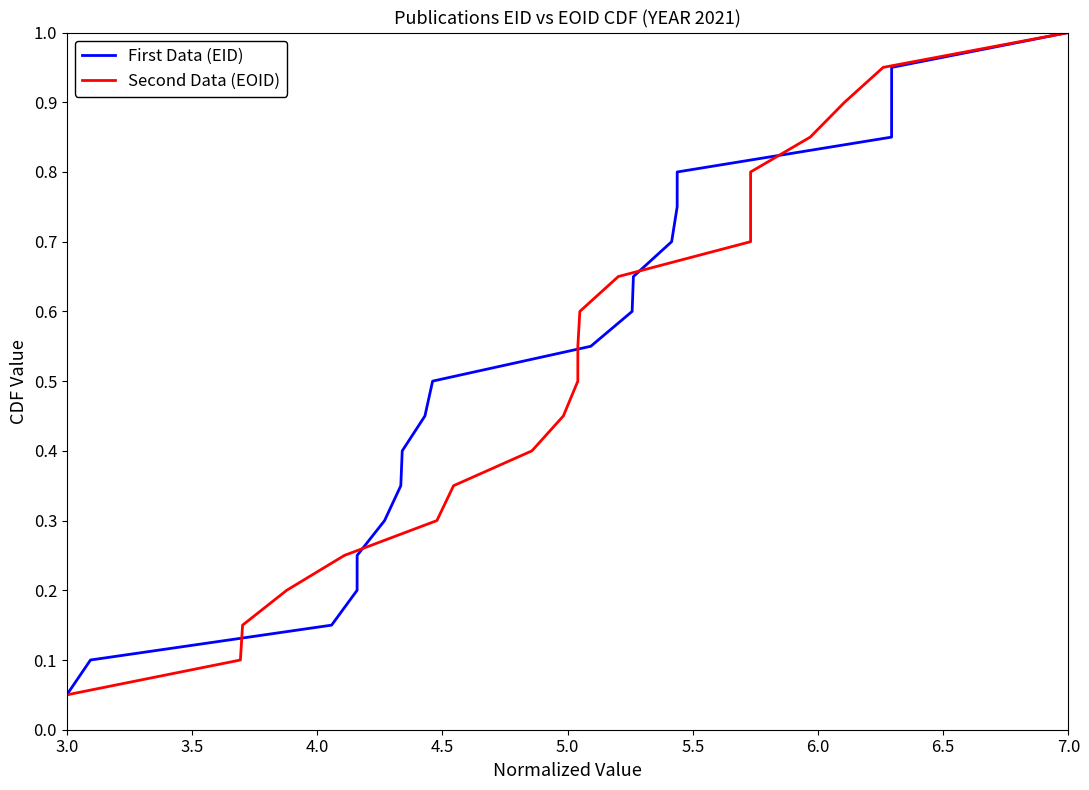

The First Data (EID) series shows 0.0 at 3.0. True or false?

False